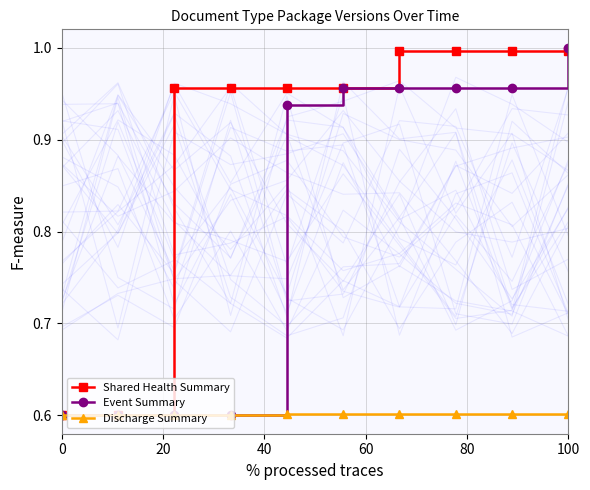

True or false: Event Summary has more than 2 points higher than both neighbors.

False